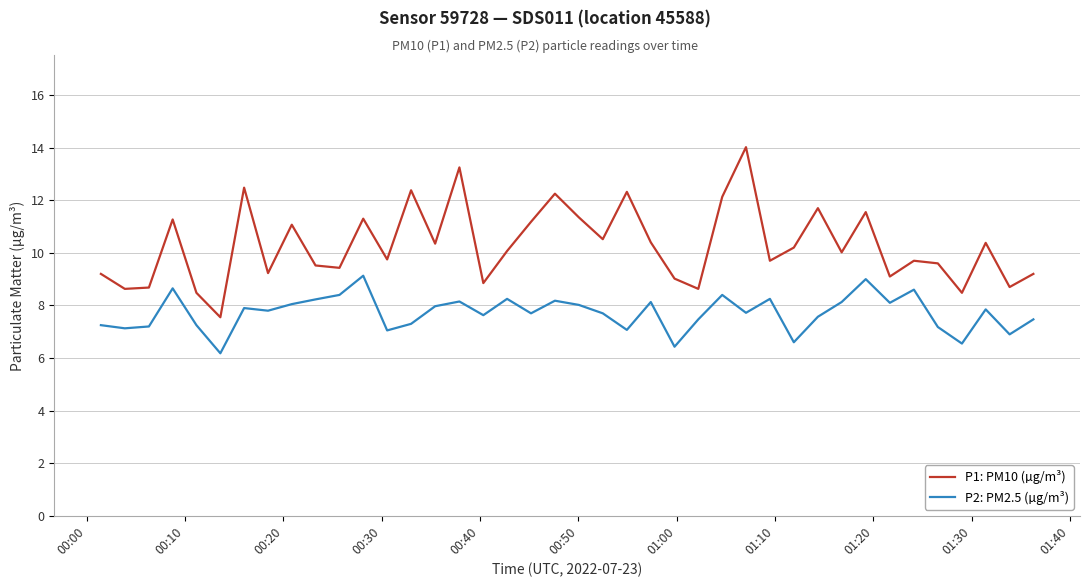

True or false: P1: PM10 (µg/m³) and P2: PM2.5 (µg/m³) cross at least once.

False